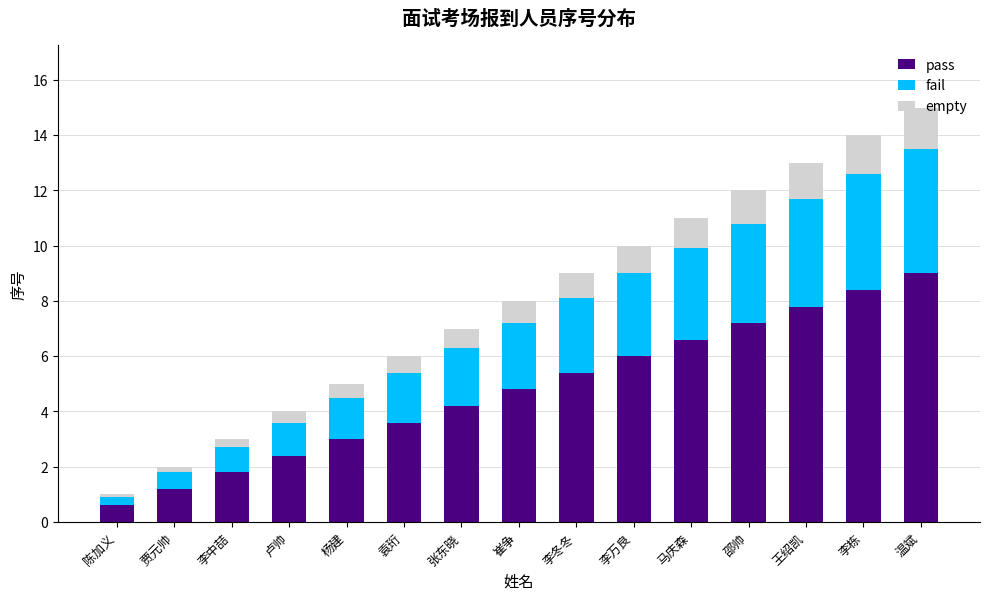

What is the difference between the maximum and minimum values in the pass series?

8.4